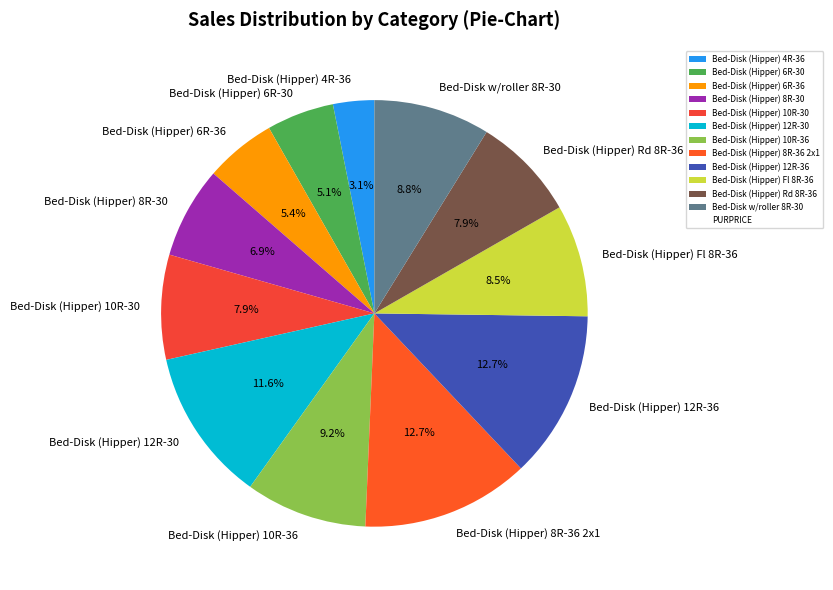

How many segments does this pie chart have?

12